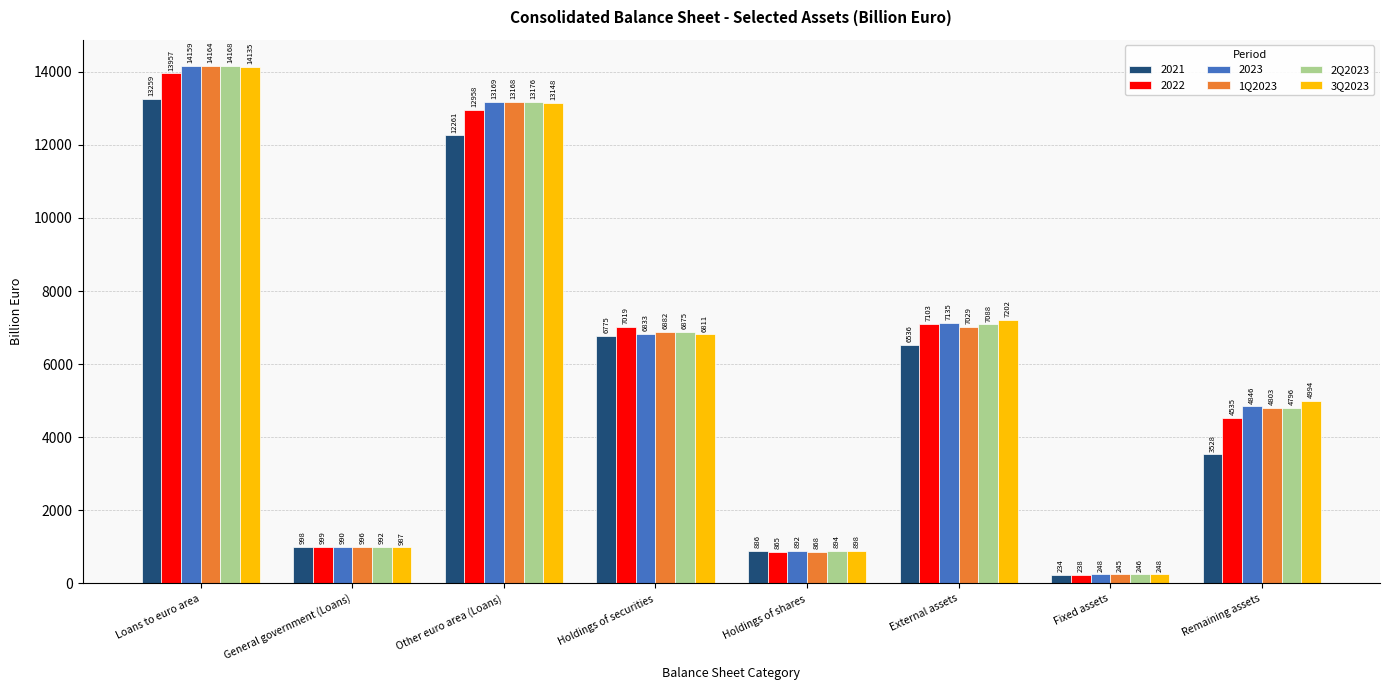

What is the value of the 2Q2023 bar at the 8th from the left?

4795.7